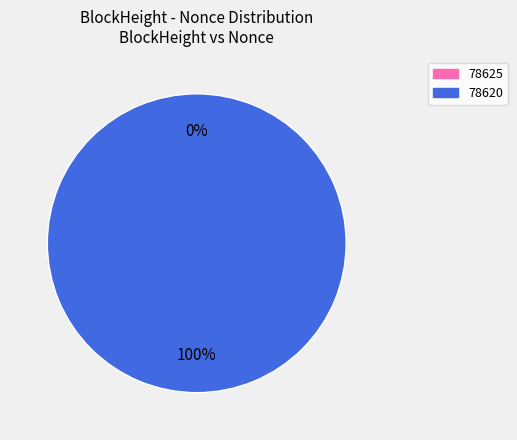

Does 78620 represent more than half of the total?

Yes